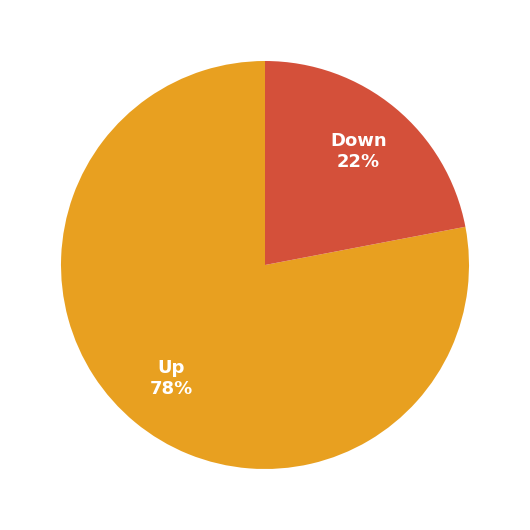

How many slices are in this pie chart?

2